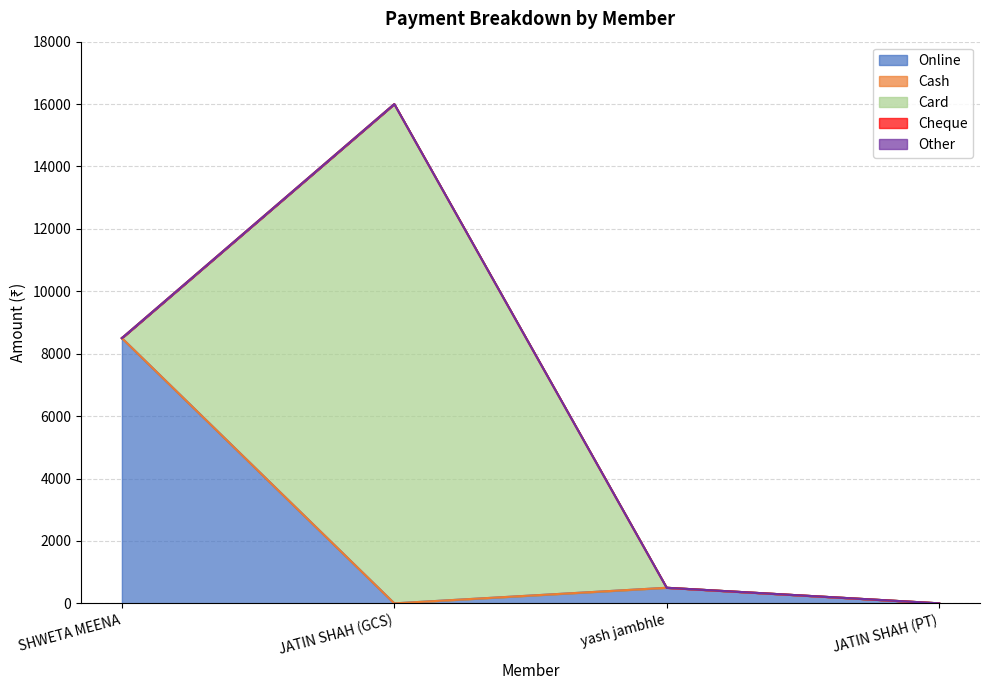

List the labels in order of Online value, smallest first.

JATIN SHAH (GCS), JATIN SHAH (PT), yash jambhle, SHWETA MEENA